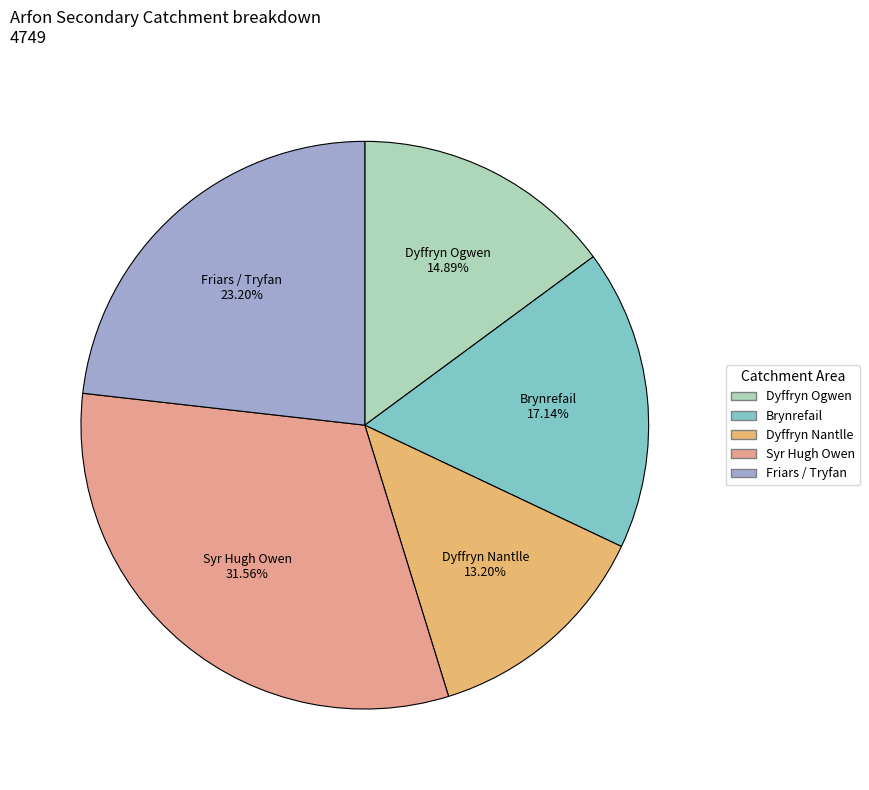

Do Brynrefail and Syr Hugh Owen together represent more than half of the pie?

No